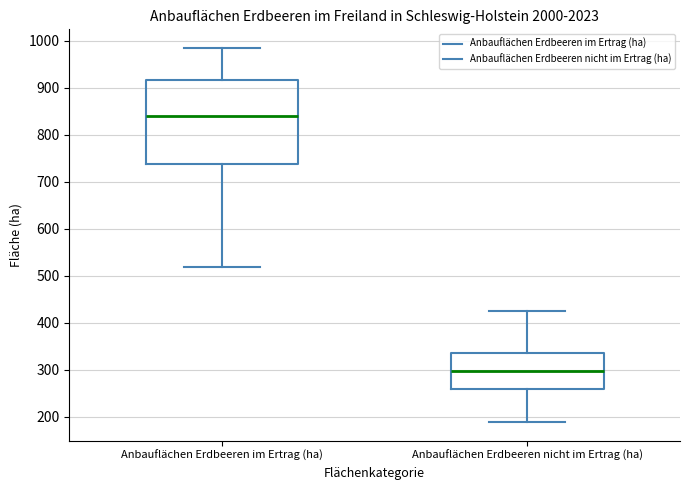

Reading left to right, read every box against the y-axis: the position of its median line, the range the box covers, and the ends of its whiskers. The values are not printed on the chart, so give them approximately, as read against the axis.

Anbauflächen Erdbeeren im Ertrag (ha): median 840, box 740 to 920, whiskers 520 to 980
Anbauflächen Erdbeeren nicht im Ertrag (ha): median 300, box 260 to 340, whiskers 190 to 420